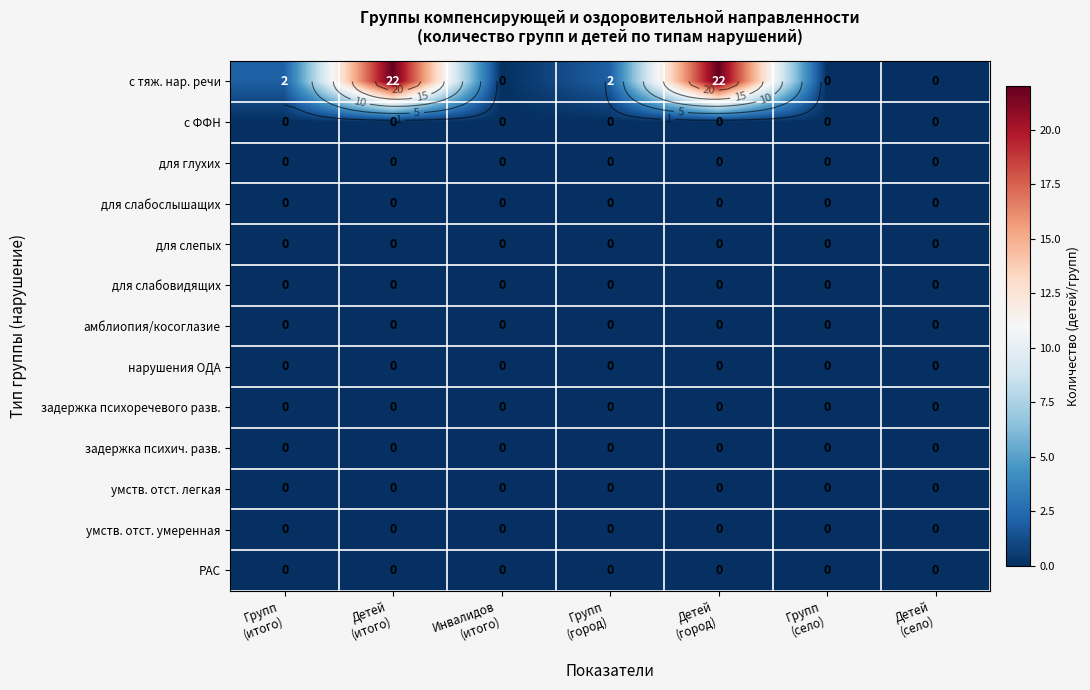

Which series has the largest range (max minus min)?

с тяж. нар. речи